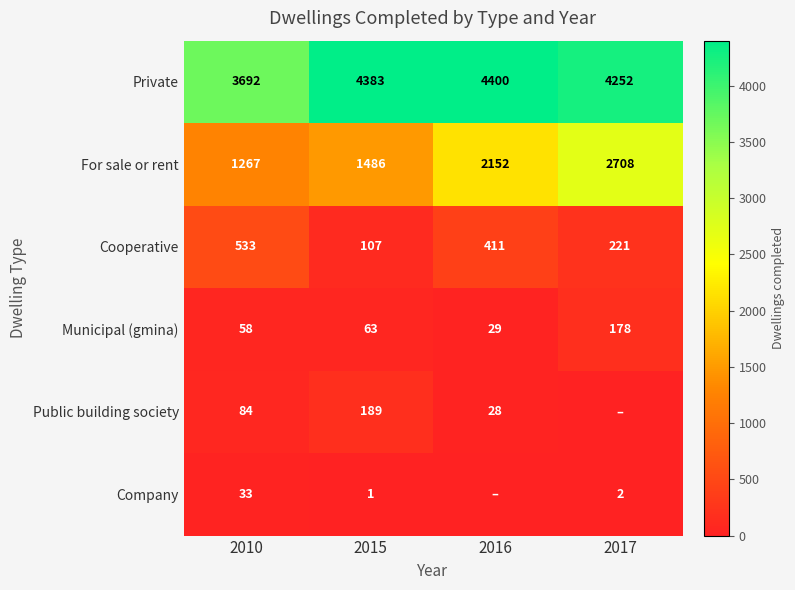

How many categories are shown in the chart?

4